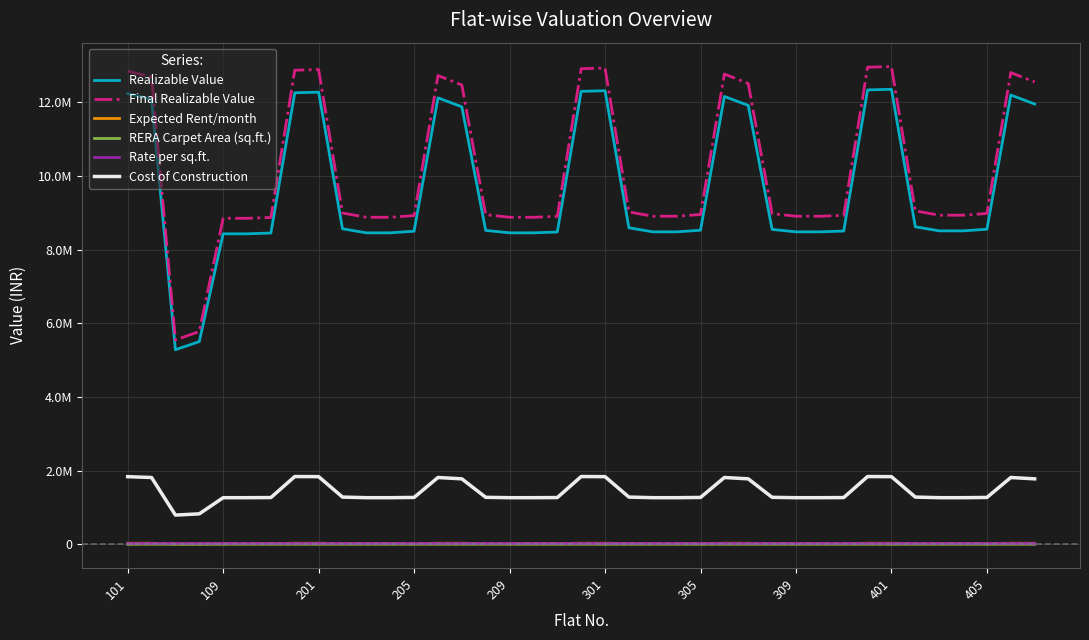

What are all the series names shown in the legend?

Realizable Value, Final Realizable Value, Expected Rent/month, RERA Carpet Area (sq.ft.), Rate per sq.ft., Cost of Construction